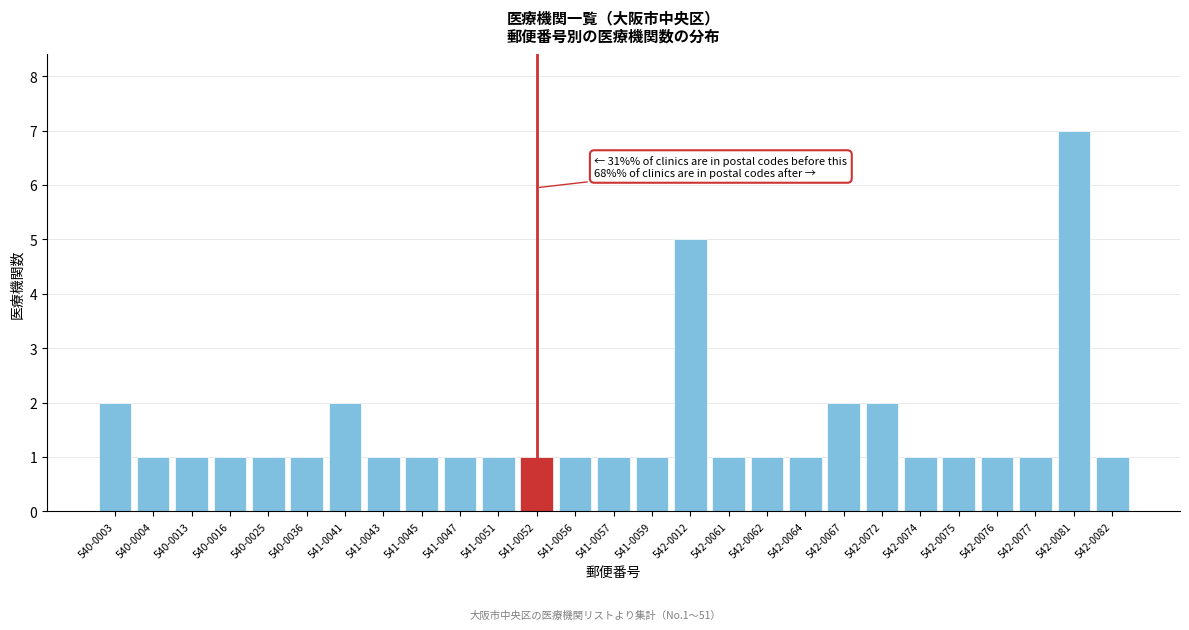

Reading right to left, extract all data points from this chart.

542-0082=1	542-0081=7	542-0077=1	542-0076=1	542-0075=1	542-0074=1	542-0072=2	542-0067=2	542-0064=1	542-0062=1	542-0061=1	542-0012=5	541-0059=1	541-0057=1	541-0056=1	541-0052=1	541-0051=1	541-0047=1	541-0045=1	541-0043=1	541-0041=2	540-0036=1	540-0025=1	540-0016=1	540-0013=1	540-0004=1	540-0003=2